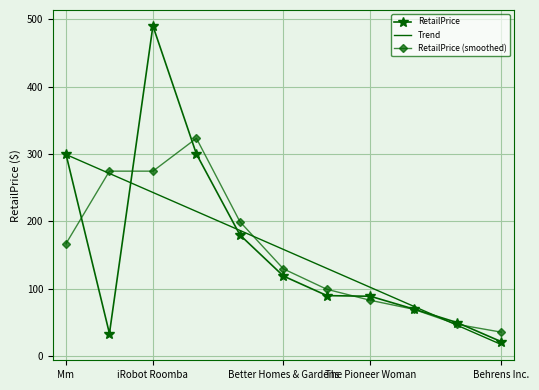

True or false: RetailPrice (smoothed) and Trend intersect in this chart.

True